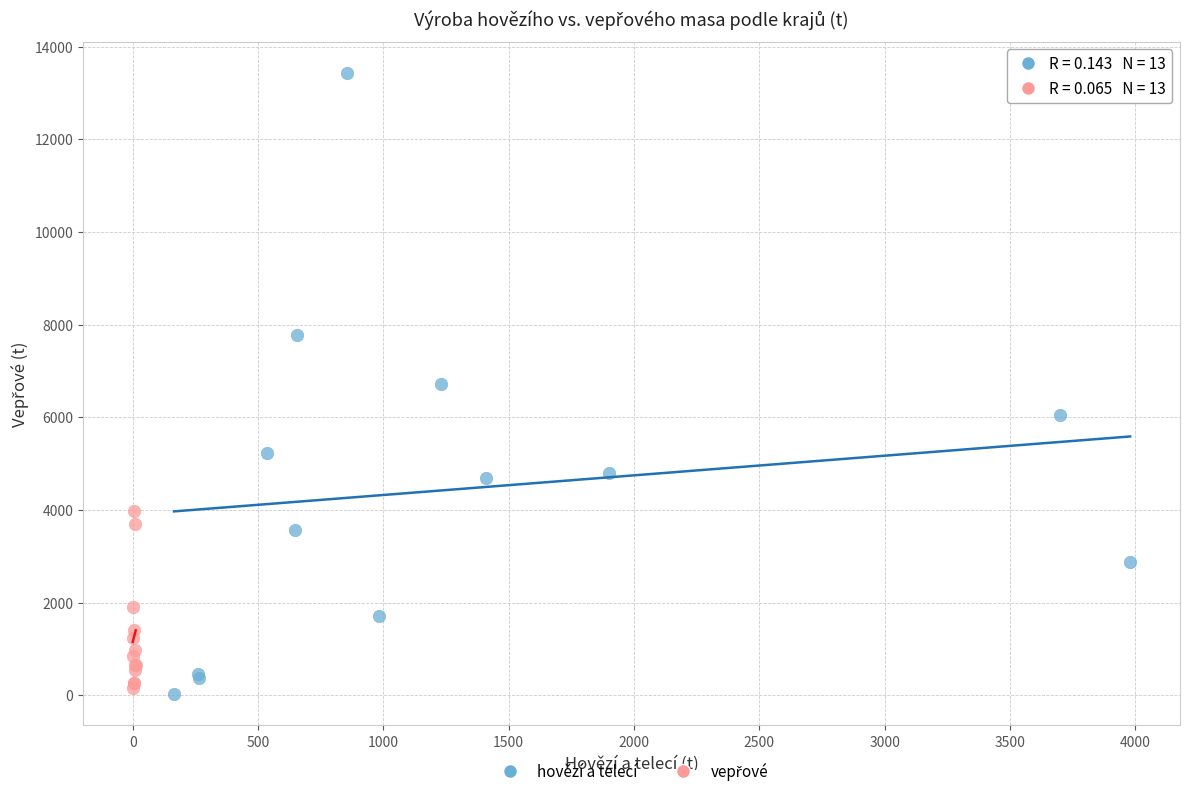

Which series reaches the minimum Y coordinate?

hovězí a telecí